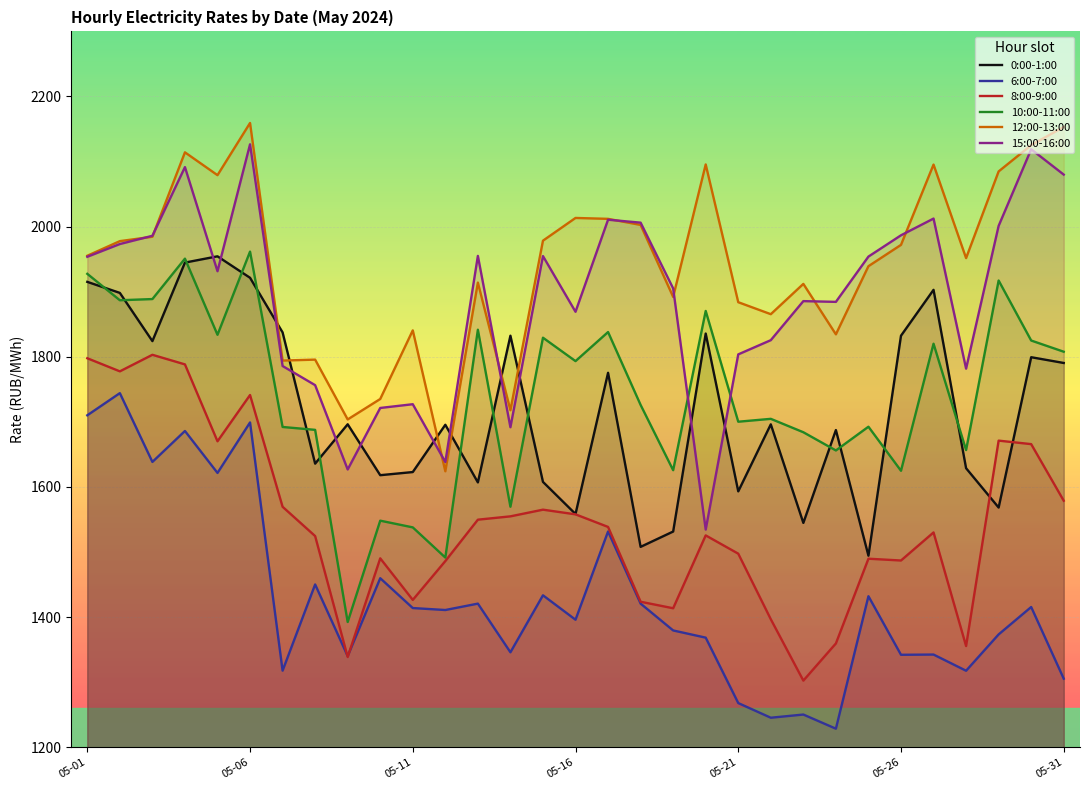

How many lines are shown in the chart?

6